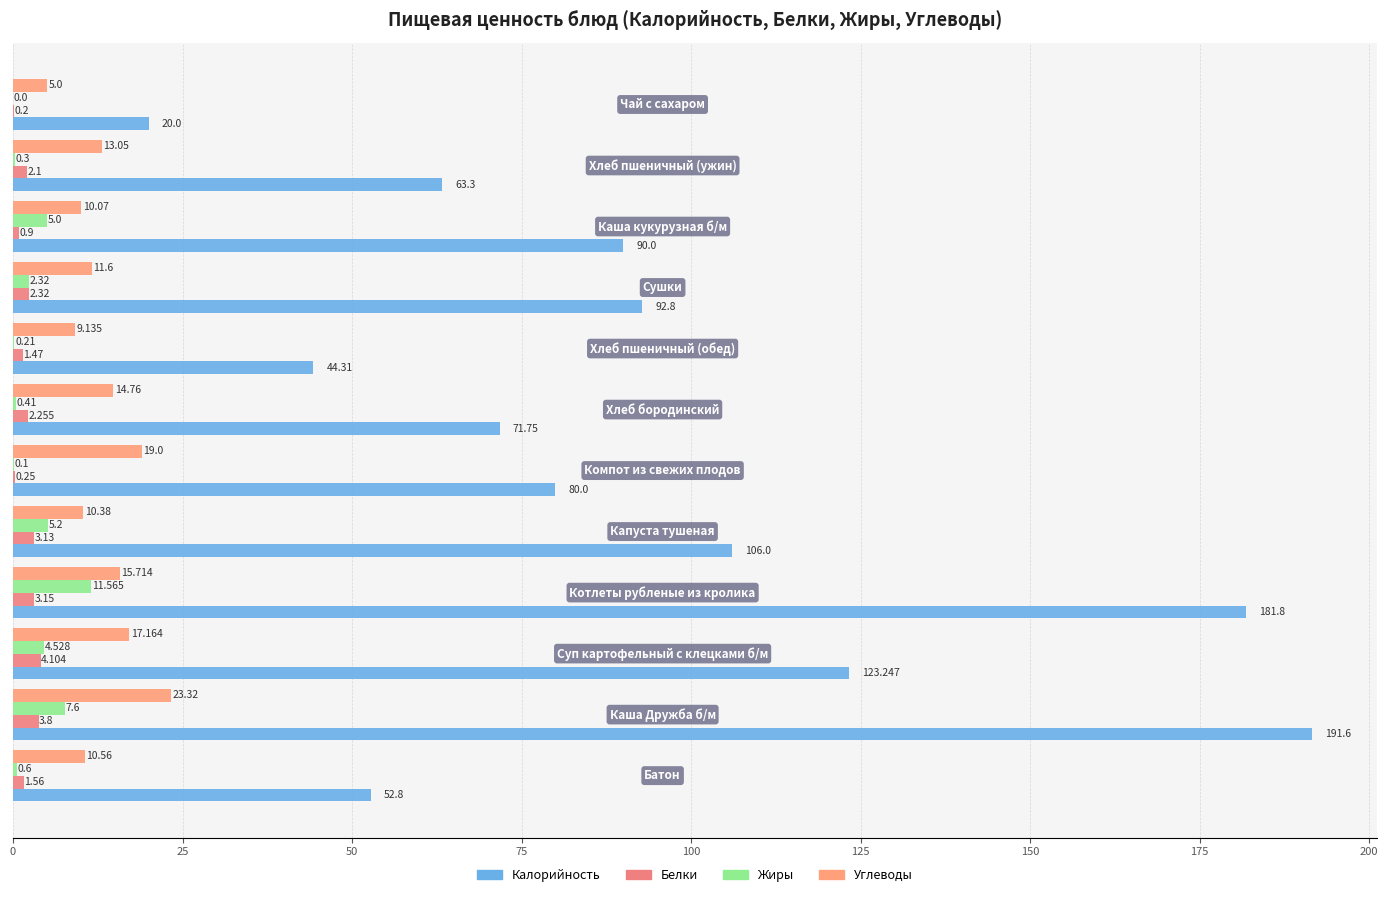

Reading right to left, extract all data points from this chart.

Калорийность: 20.0	63.3	90.0	92.8	44.3	71.8	80.0	106.0	181.8	123.2	191.6	52.8
Белки: 0.2	2.1	0.9	2.3	1.5	2.3	0.2	3.1	3.1	4.1	3.8	1.6
Жиры: 0.0	0.3	5.0	2.3	0.2	0.4	0.1	5.2	11.6	4.5	7.6	0.6
Углеводы: 5.0	13.1	10.1	11.6	9.1	14.8	19.0	10.4	15.7	17.2	23.3	10.6